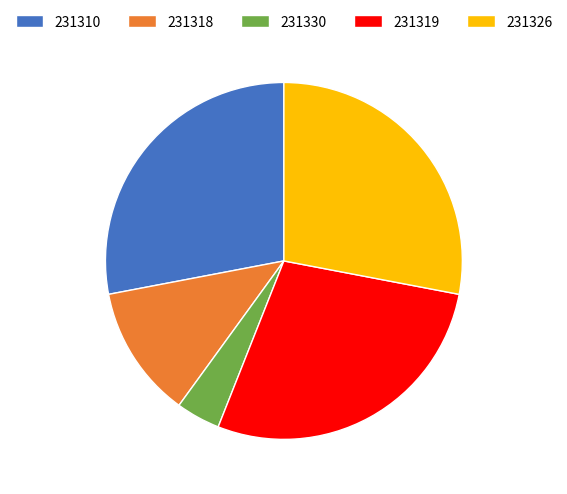

Does any single category account for the majority?

No